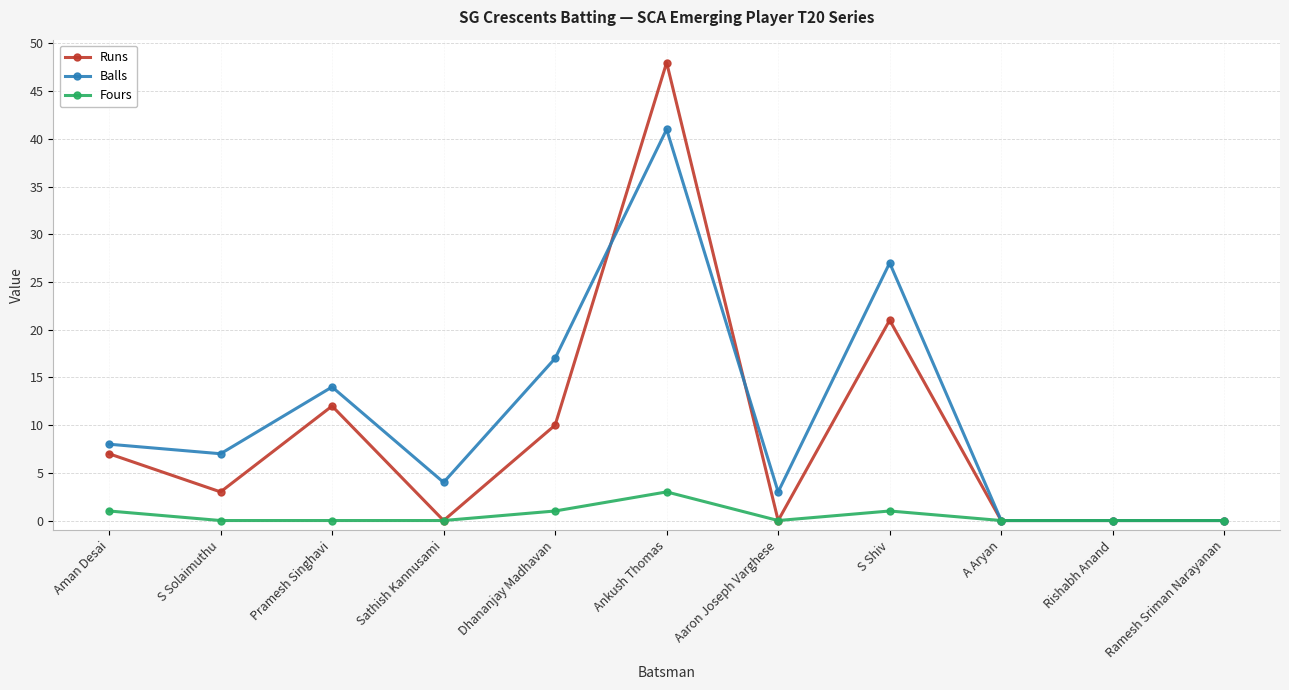

What is the label of the 2nd point from the left?

S Solaimuthu